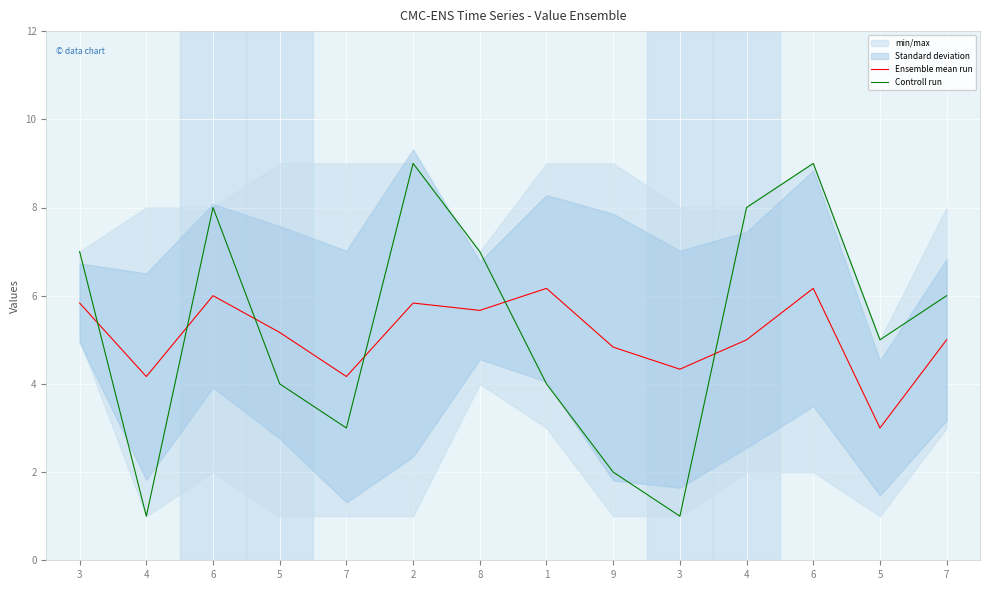

What is the value of the Controll run point at the 8th from the left?

4.0